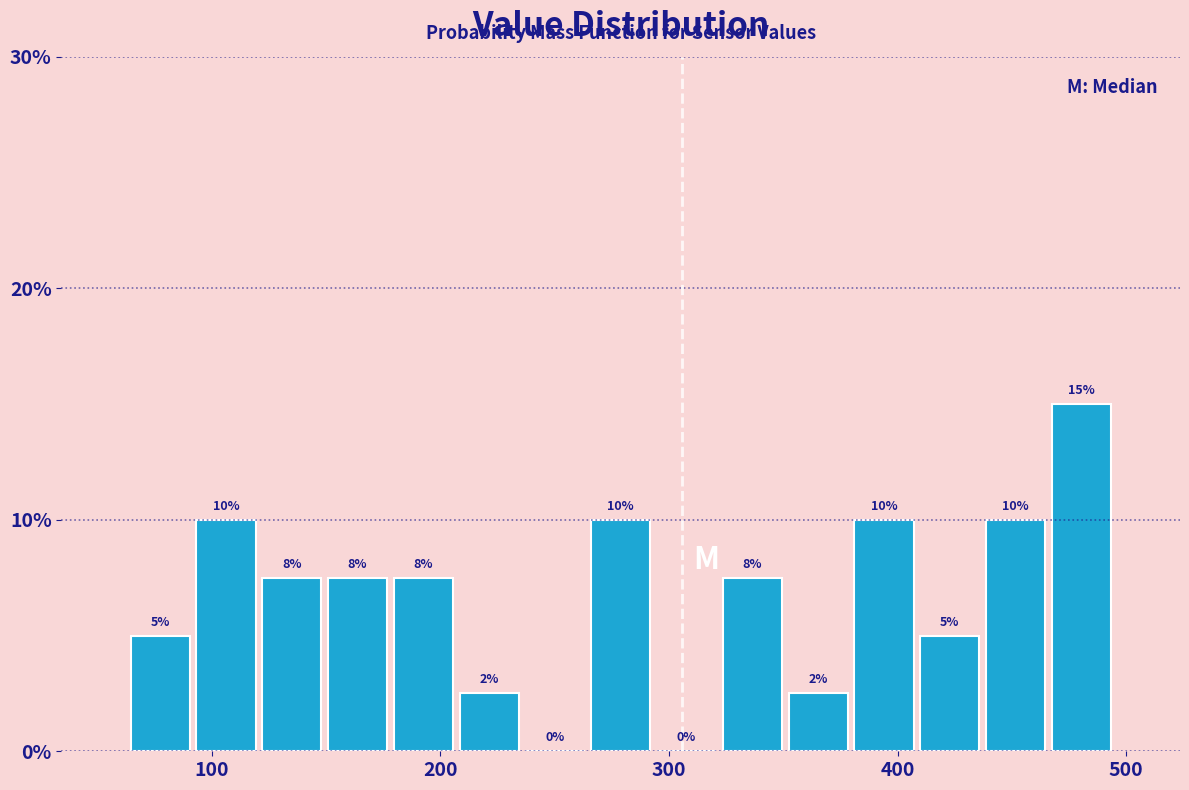

Read against the x-axis, roughly where is the centre of the tallest bar?

480